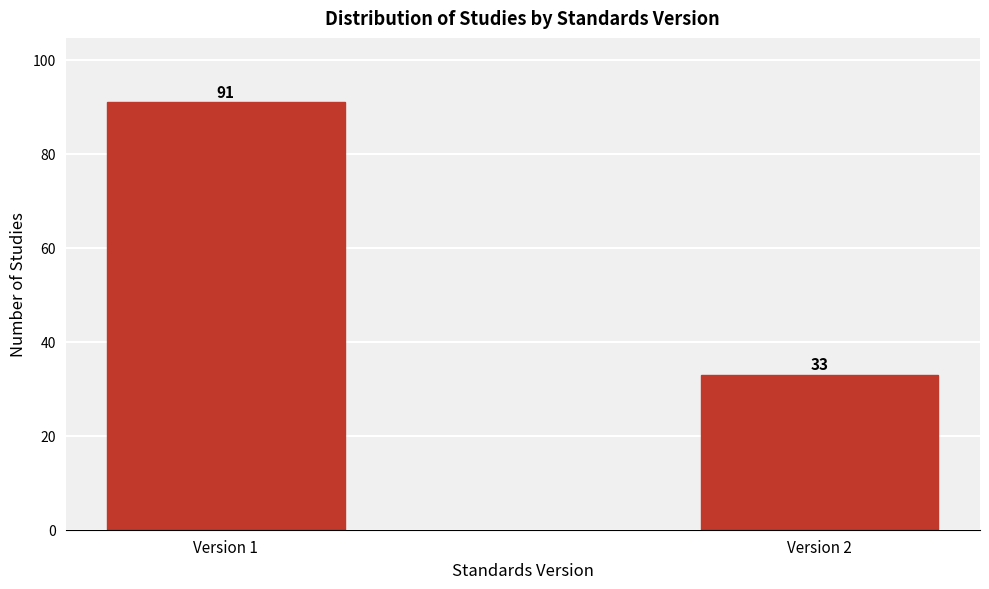

Reading left to right, extract all data points from this chart.

Version 1=91	Version 2=33